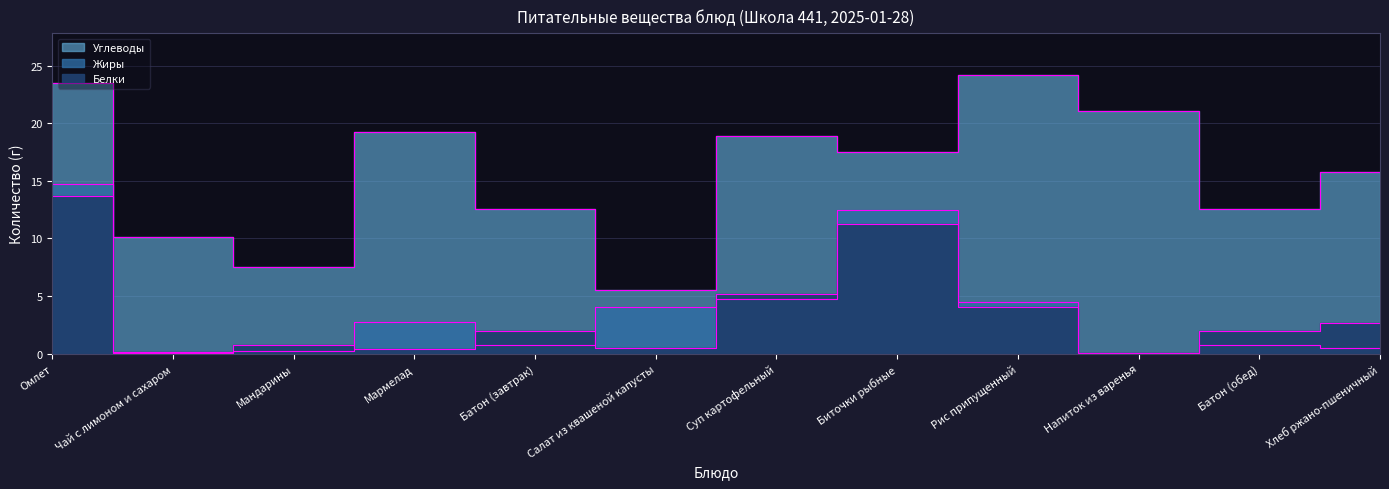

What is the sum of all Белки values?

42.7